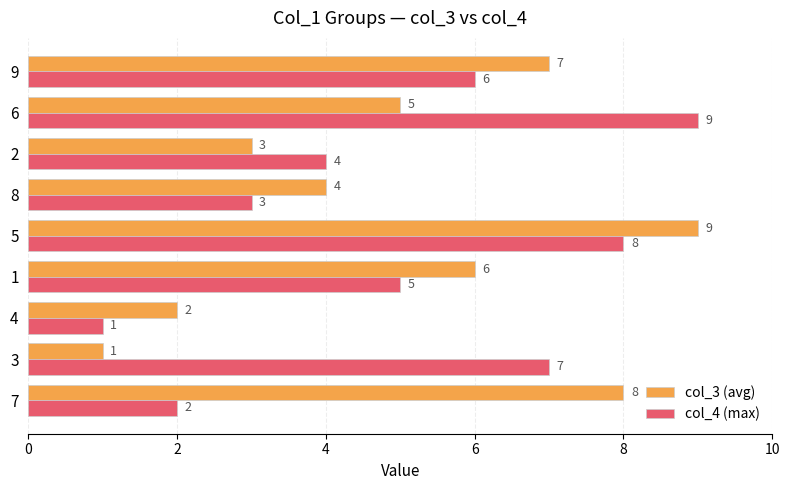

The value of col_4 (max) at 8 is 5. True or false?

False